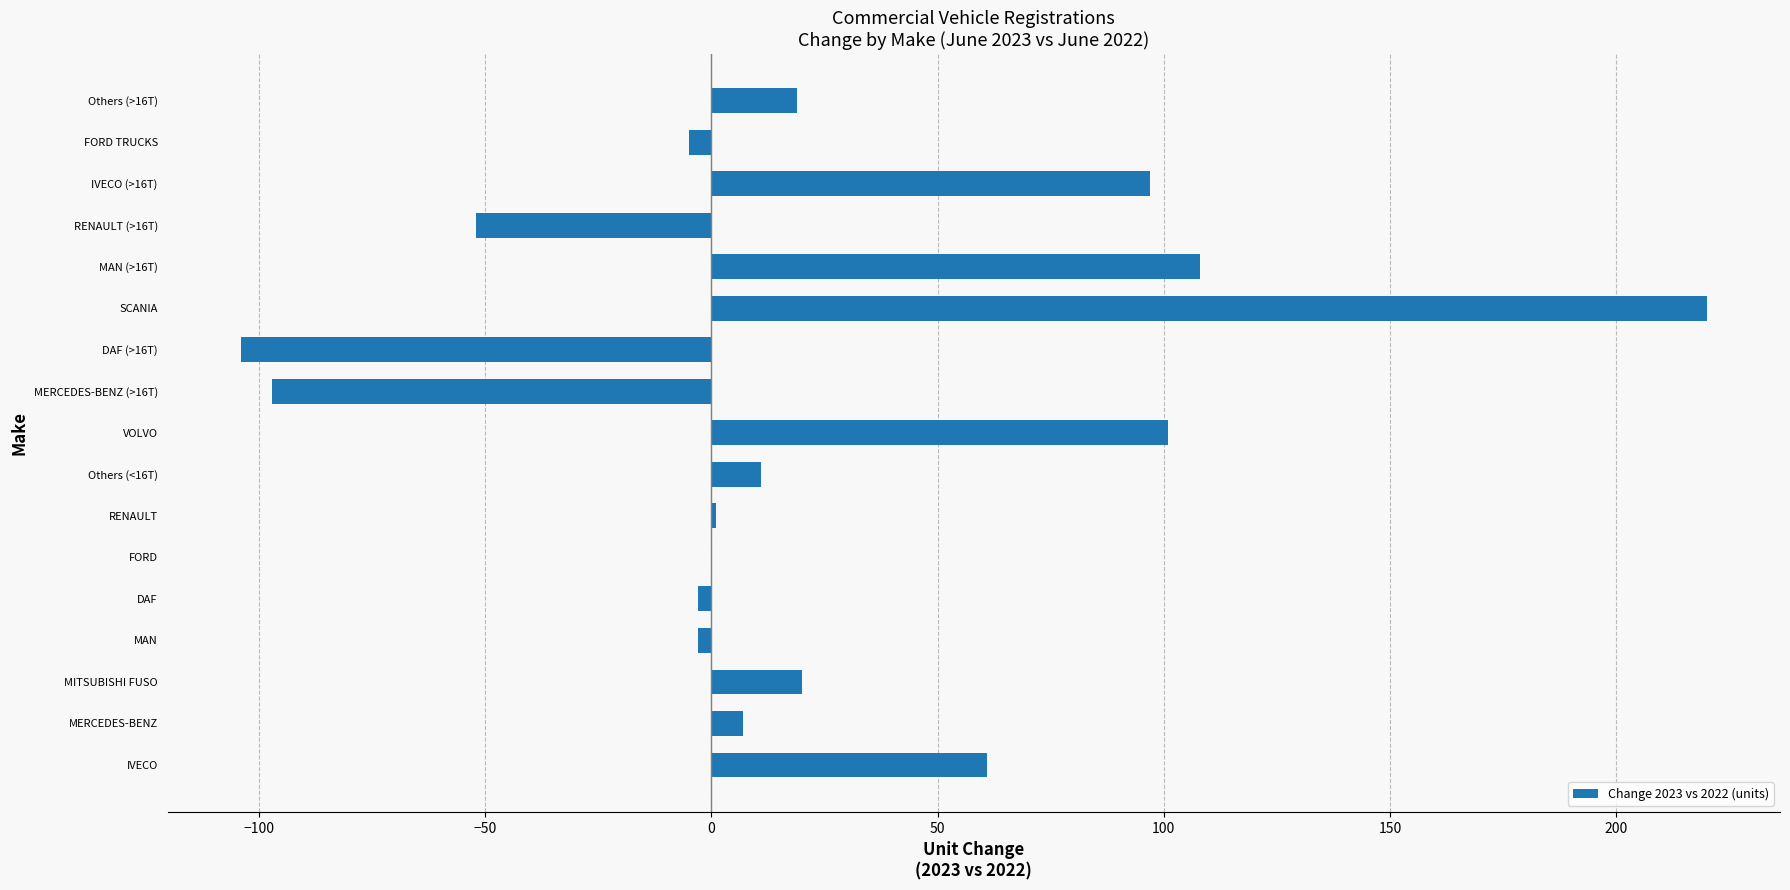

Between MAN and RENAULT (>16T), which is larger?

MAN